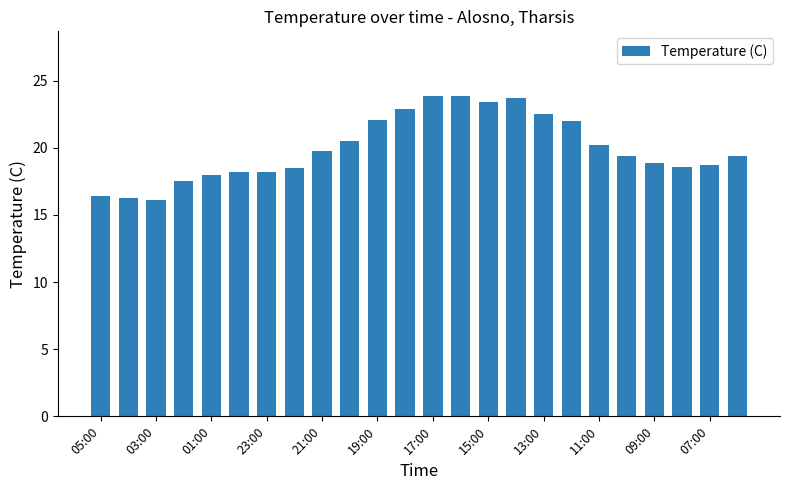

What is the sum of all values?

479.1